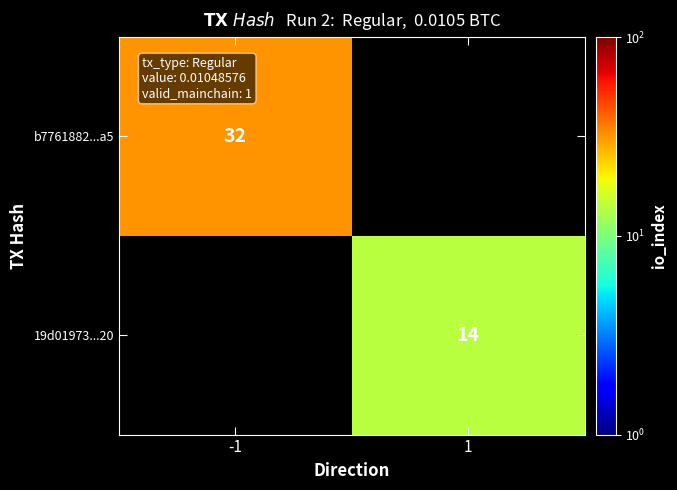

Is the value of b7761882...a5 at -1 greater than the value of 19d01973...20 at 1?

Yes